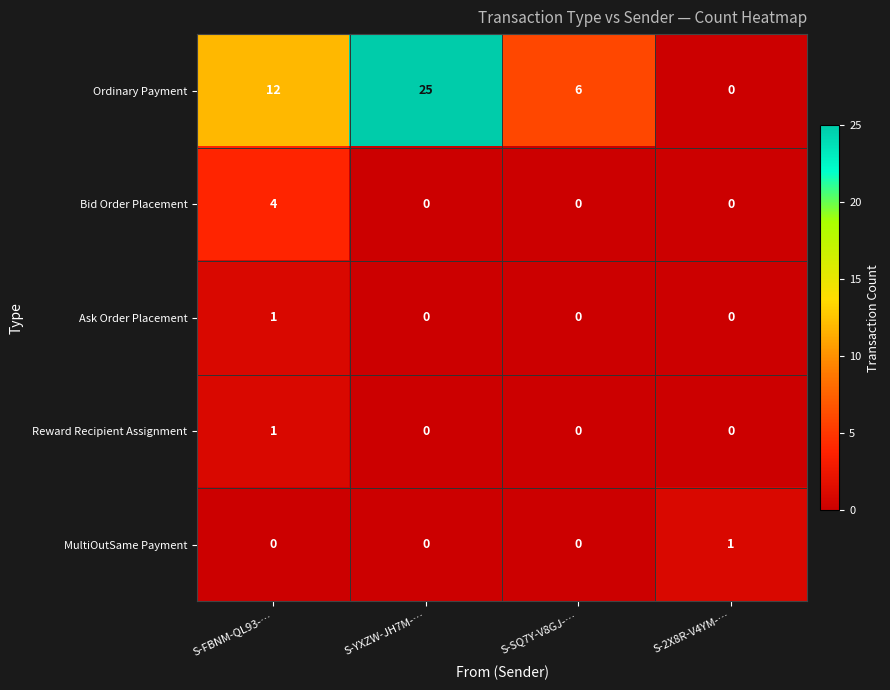

Which series has the widest spread of values?

Ordinary Payment